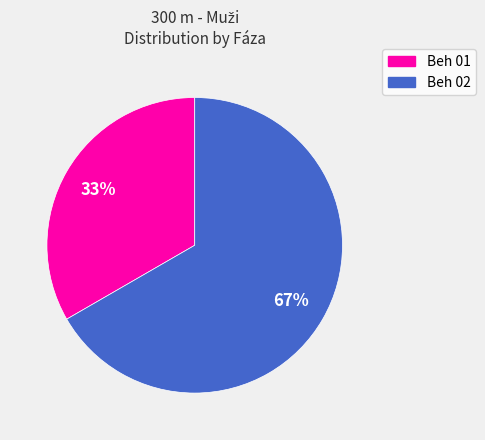

To the nearest percent, what is the combined percentage of Beh 02 and Beh 01?

100%